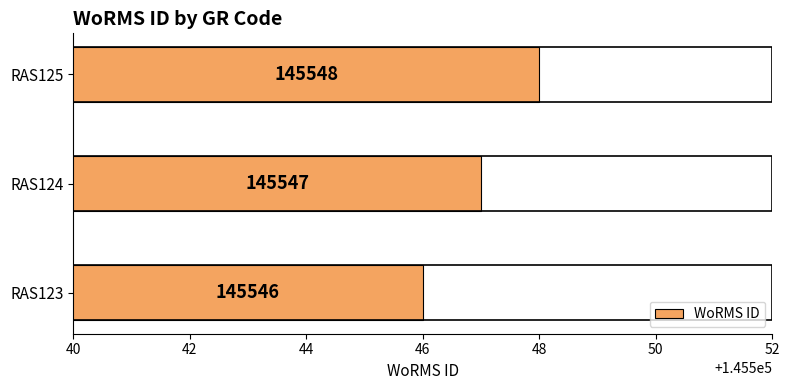

What is the minimum value shown in the chart?

145546